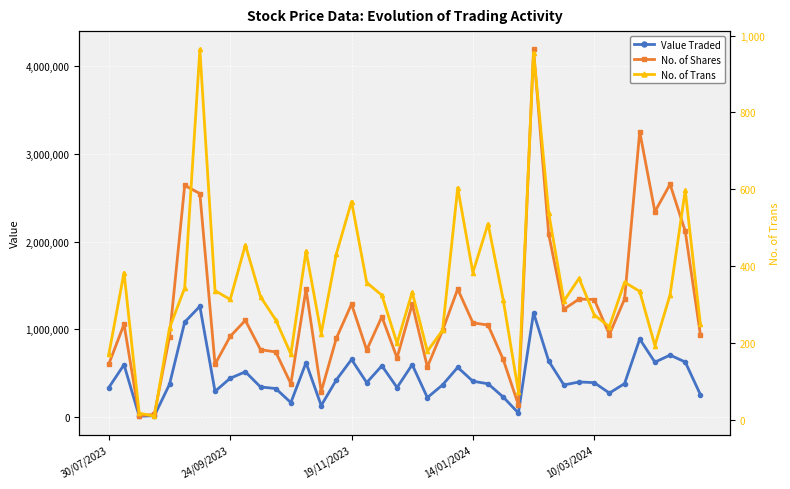

How many data points in No. of Trans are less than 325?

20